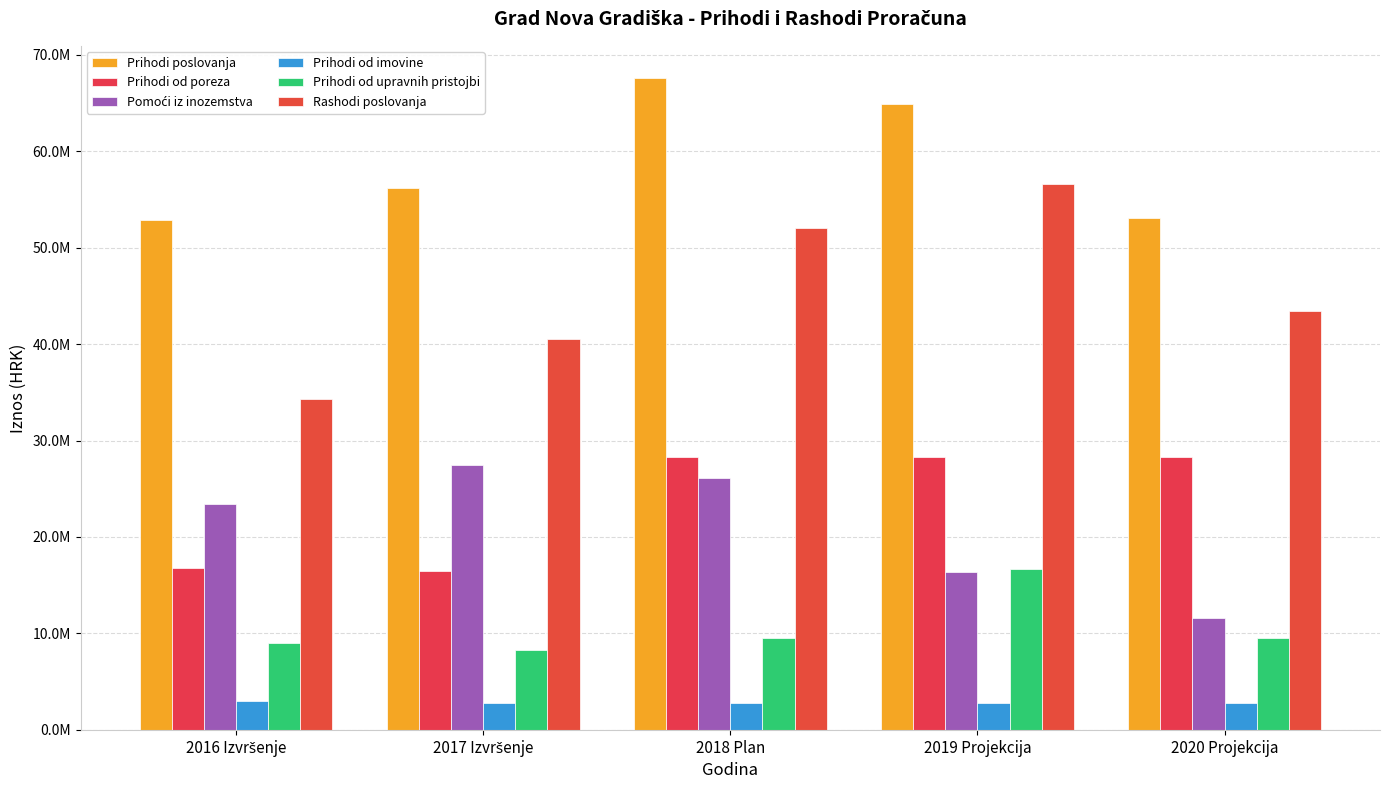

At which label does Prihodi poslovanja reach its minimum?

2016 Izvršenje